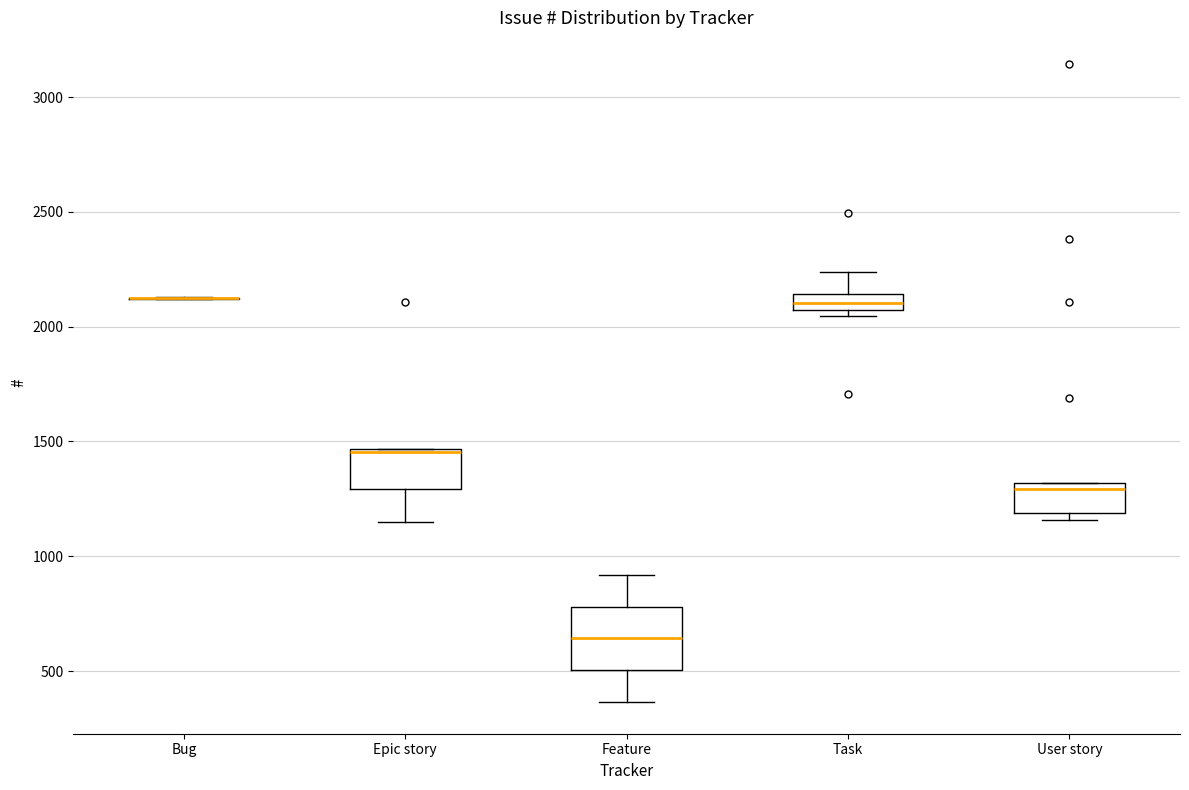

Where does the median line of the box for Feature sit on the y-axis? The values are not printed on the chart, so give them approximately, as read against the axis.

650